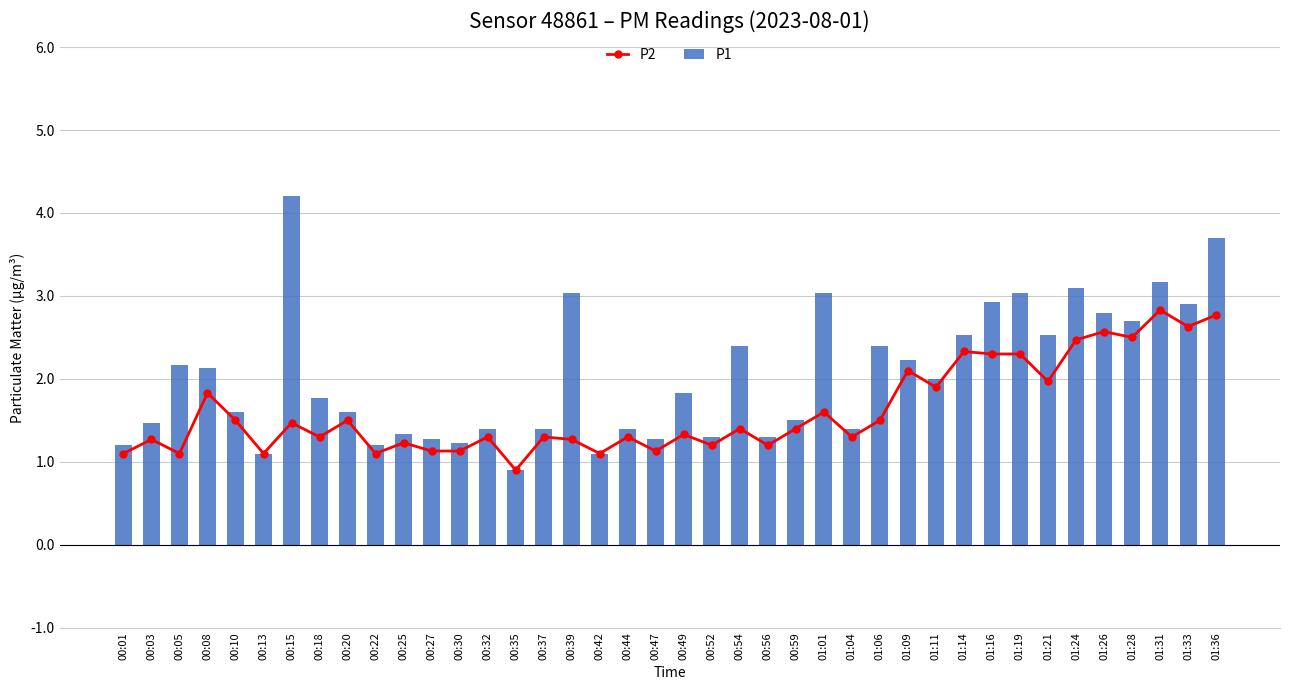

At which label does P1 reach its peak?

00:15